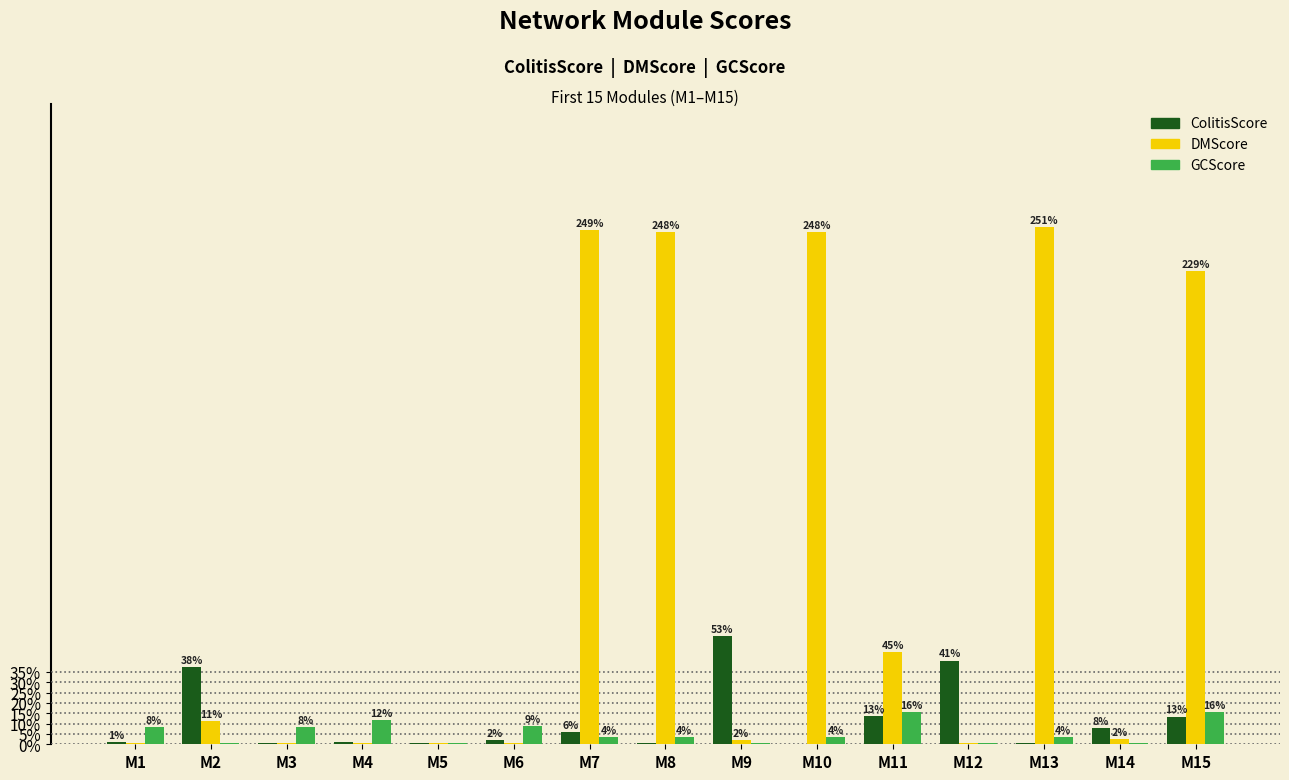

What is the average value of the ColitisScore series?

0.1